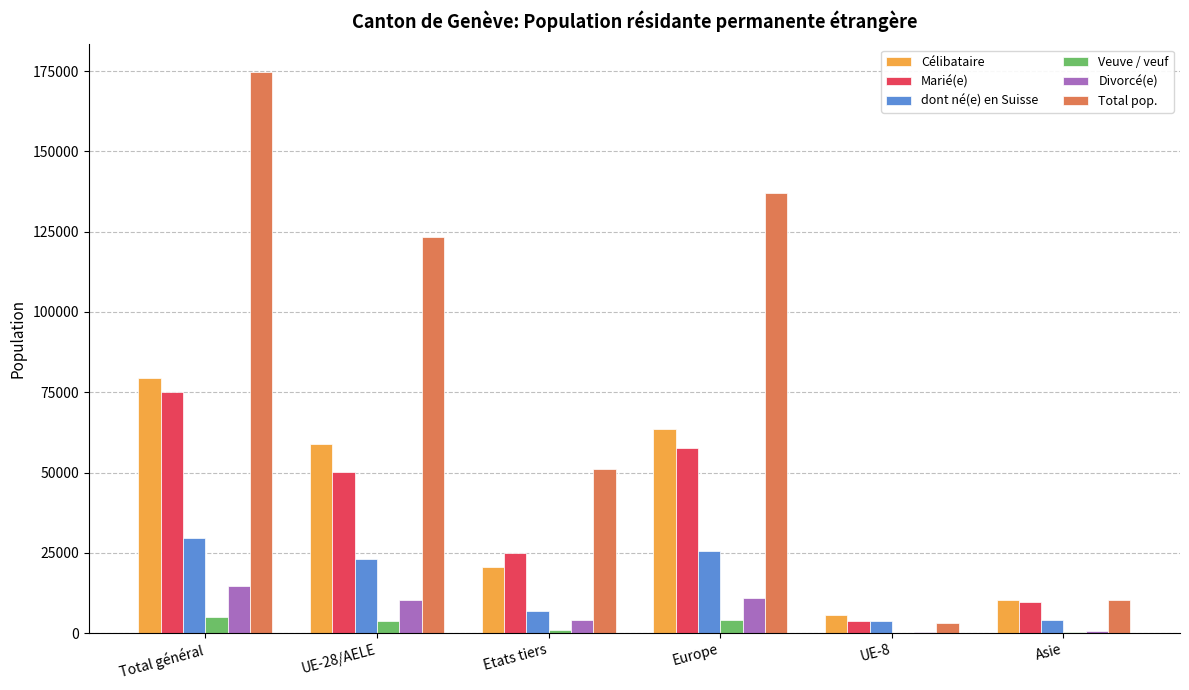

What is the average value of the dont né(e) en Suisse series?

15516